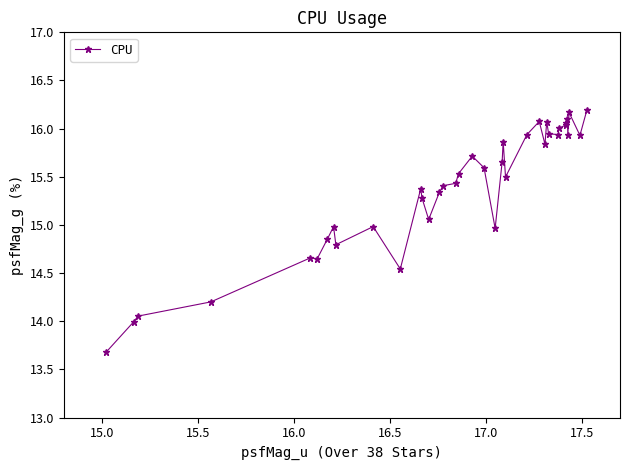

What is the difference between the maximum and minimum values?

2.5